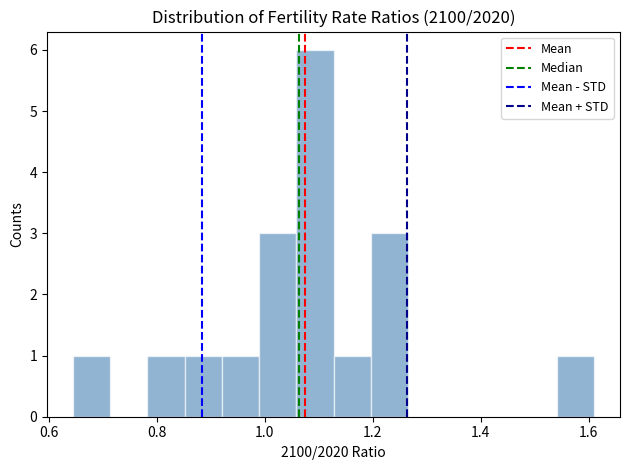

Read against the x-axis, roughly where is the centre of the tallest bar?

1.10